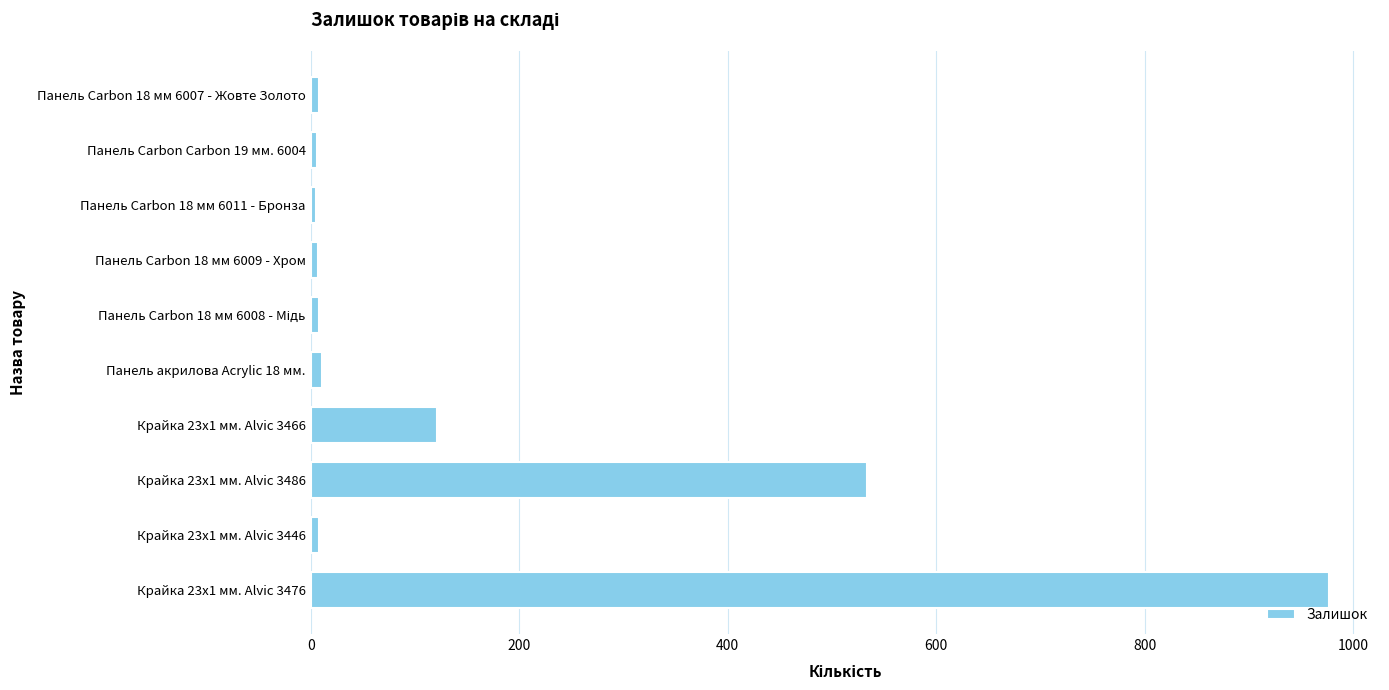

How many data points does each series have?

10